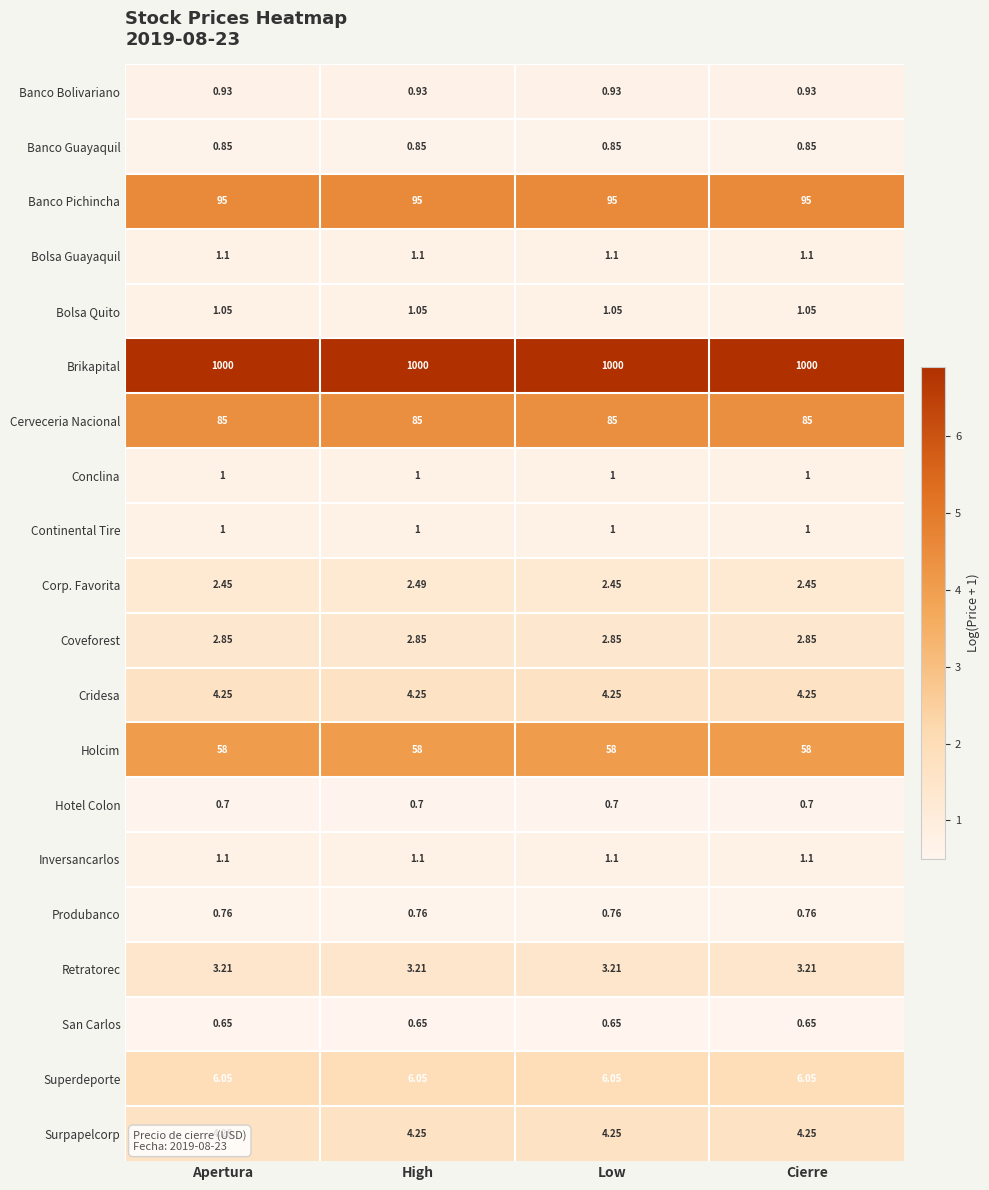

Which series has the widest spread of values?

Corp. Favorita